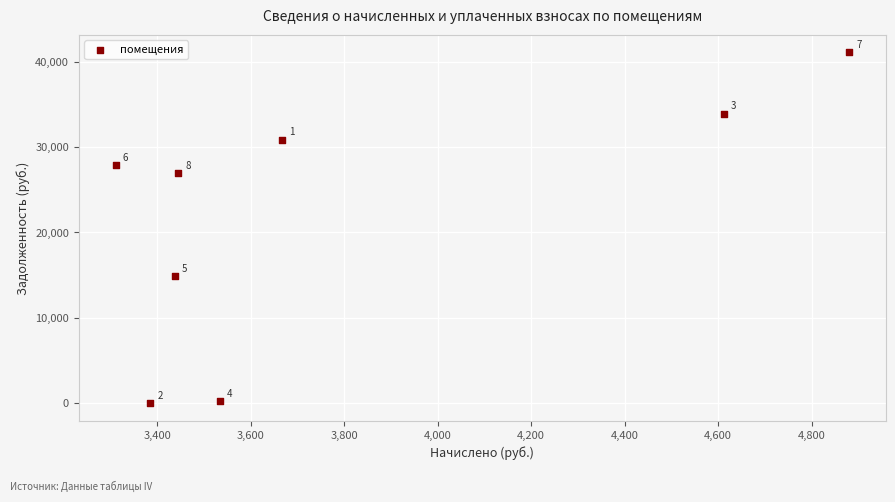

What is the average X value?

3784.2